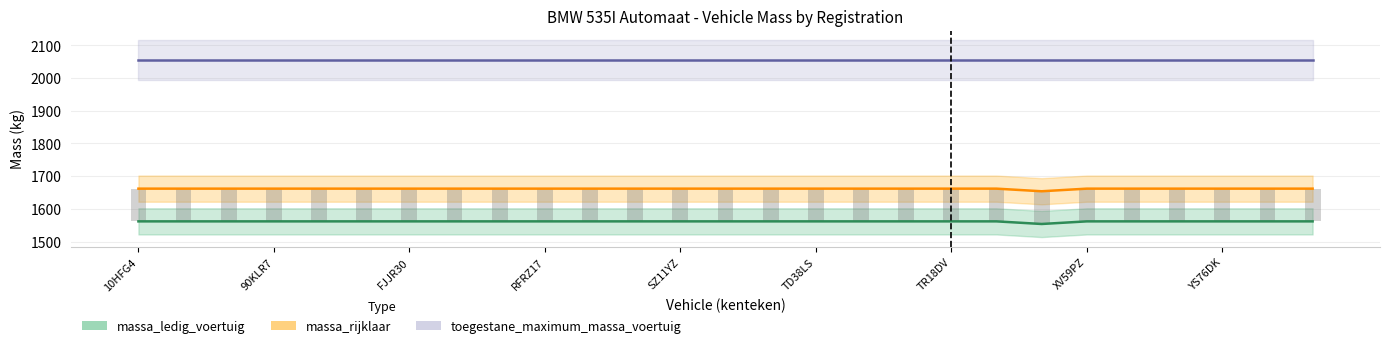

Between TR18DV and YS76DK, which is larger?

TR18DV